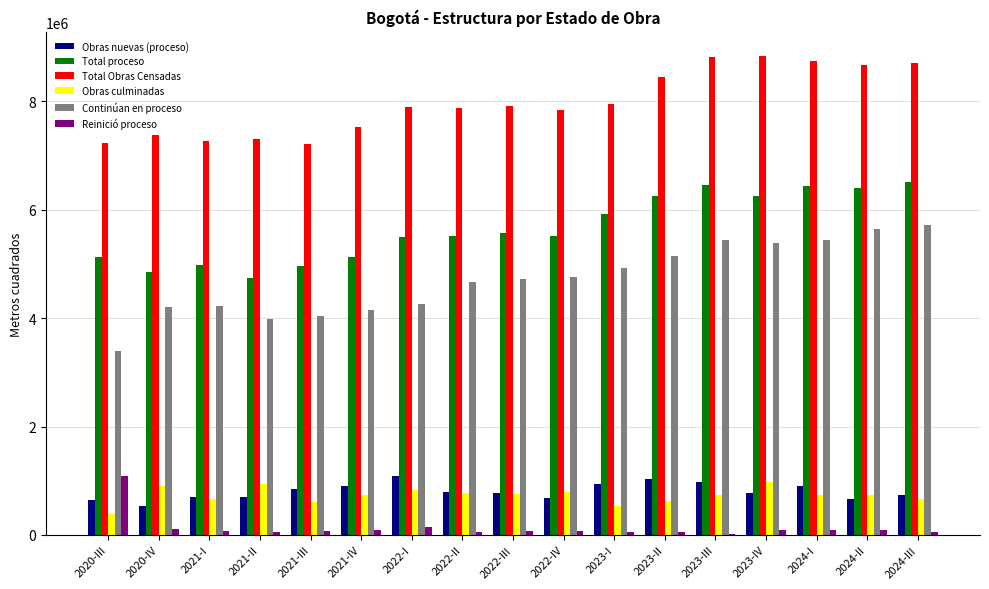

Which series changed the most between 2021-III and 2023-III?

Total Obras Censadas